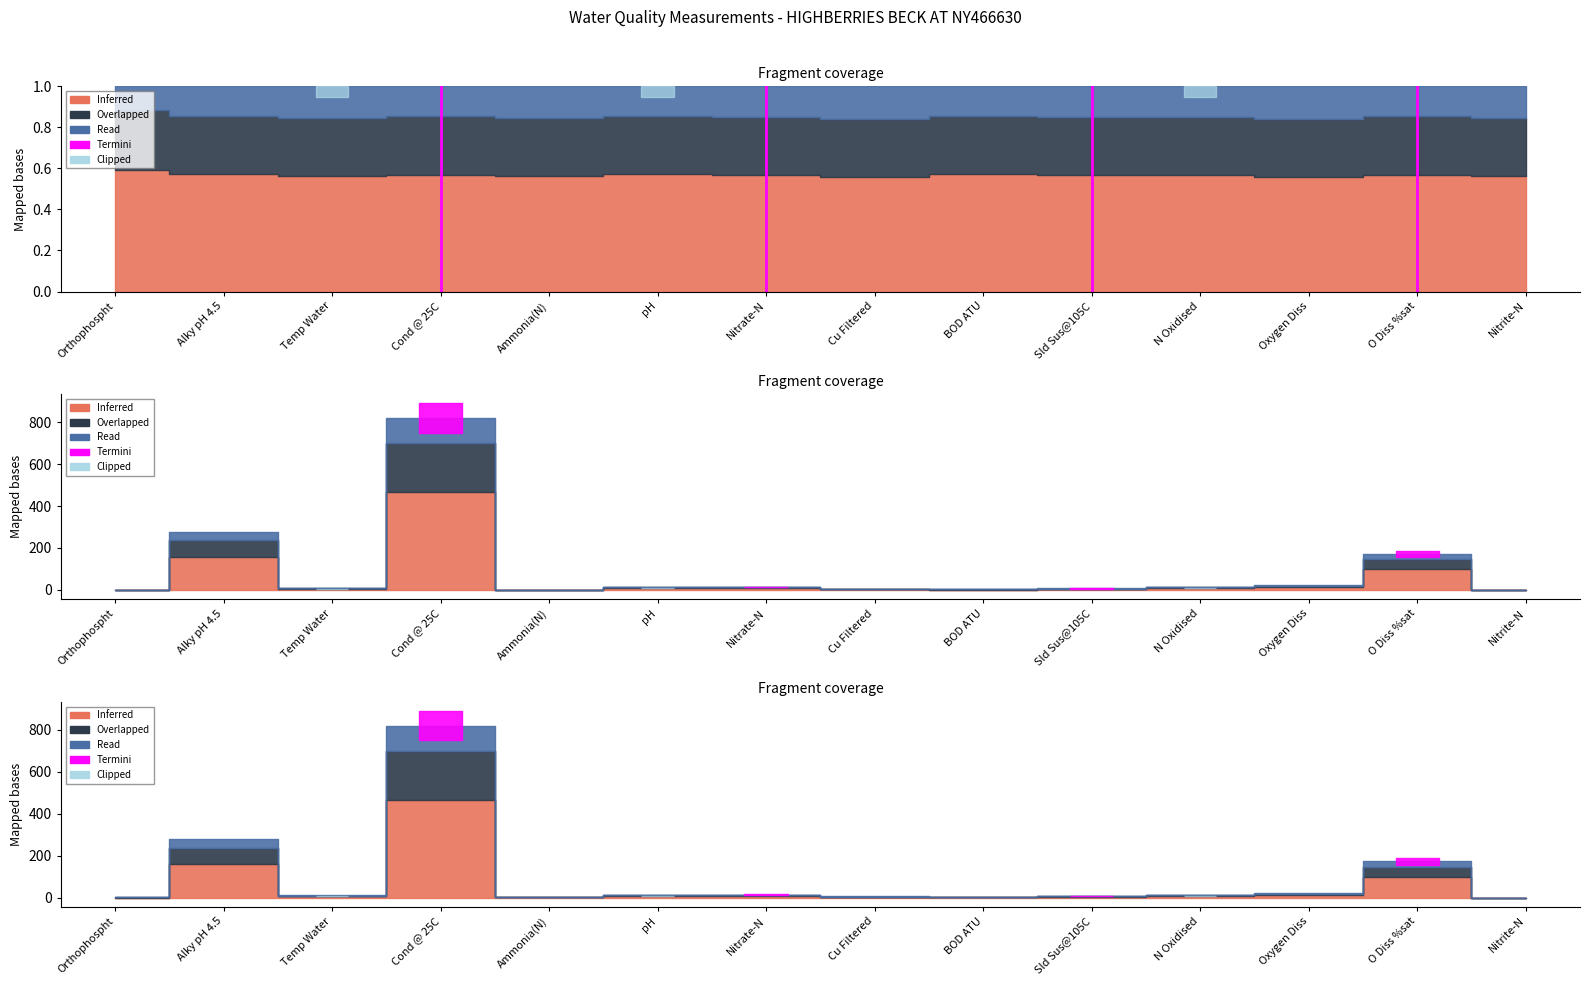

What position from the left is Alky pH 4.5?

2